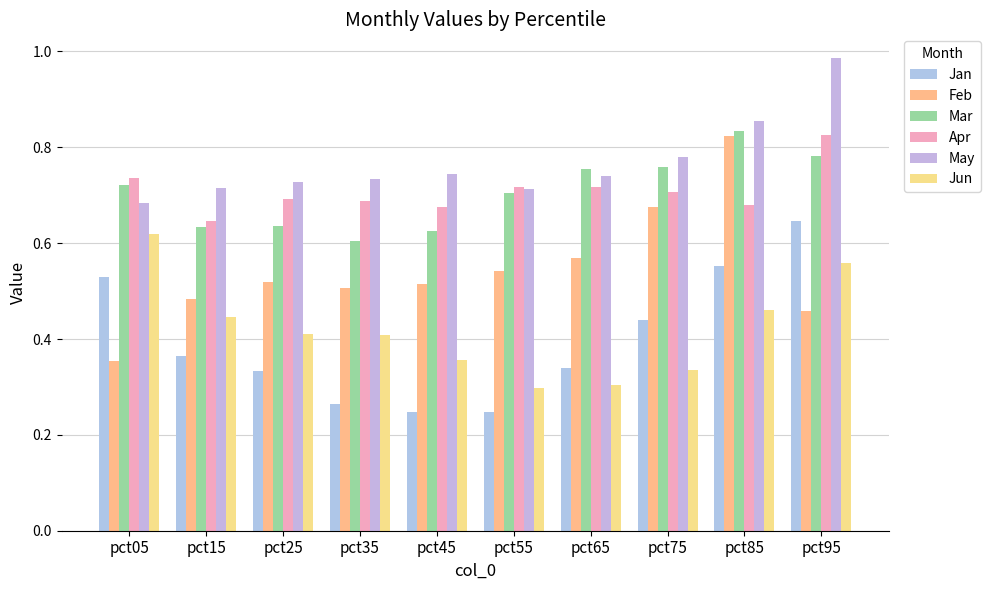

At which label does May reach its peak?

pct95